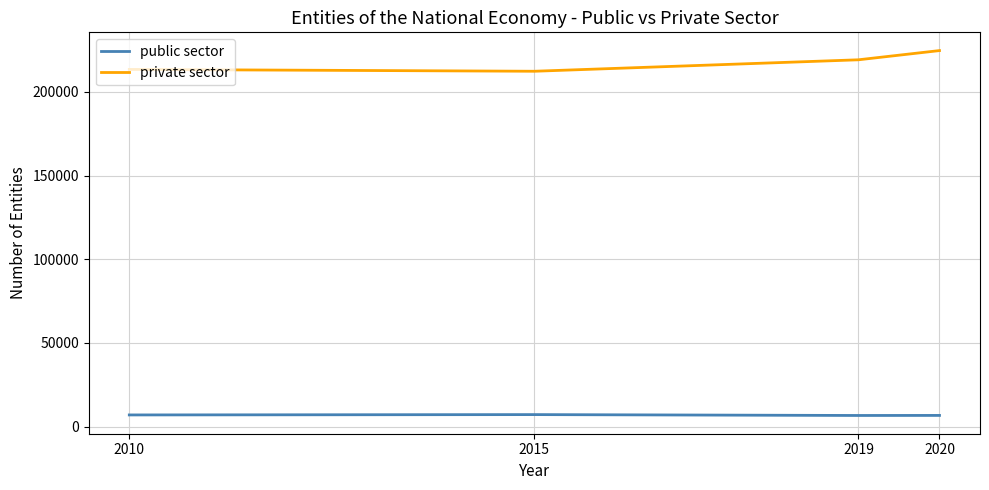

True or false: private sector has more than 1 interior local peaks.

False